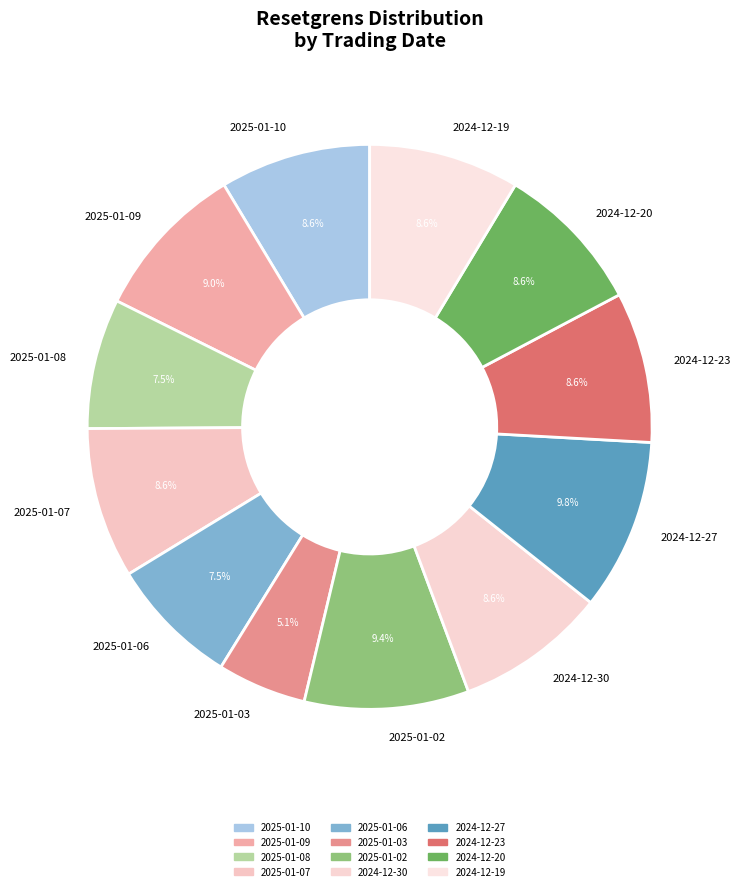

Which has a higher value, 2024-12-30 or 2025-01-03?

2024-12-30